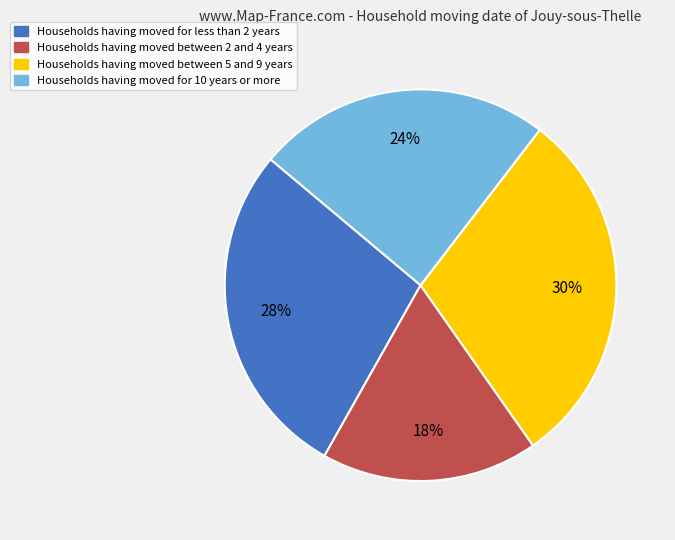

Do Households having moved between 5 and 9 years and Households having moved between 2 and 4 years together represent more than half of the pie?

No